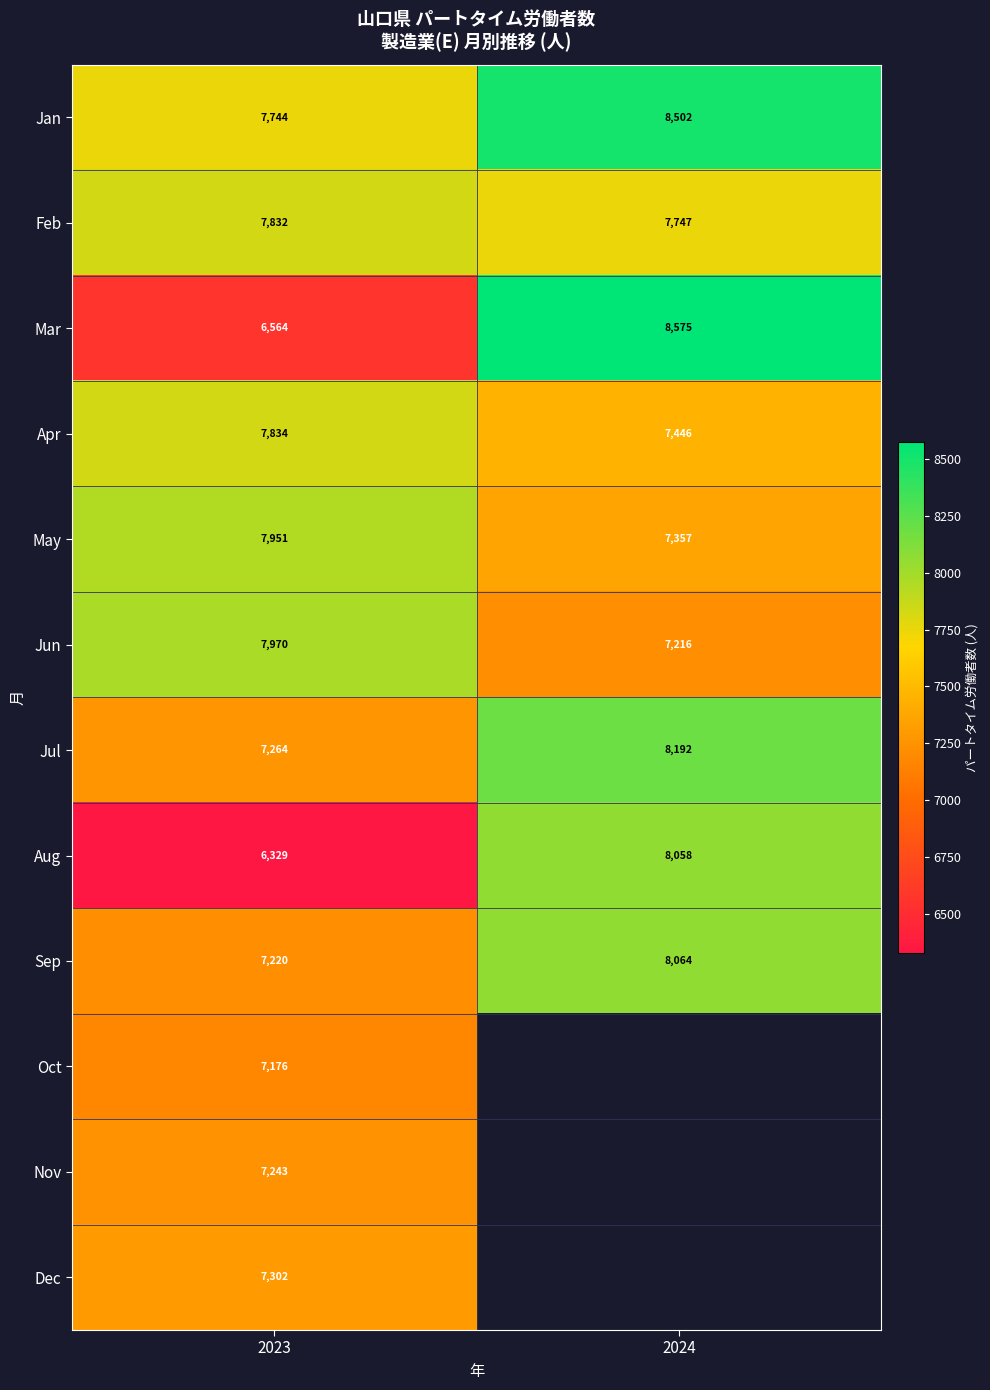

How many Mar values are between 6564 and 8575?

2